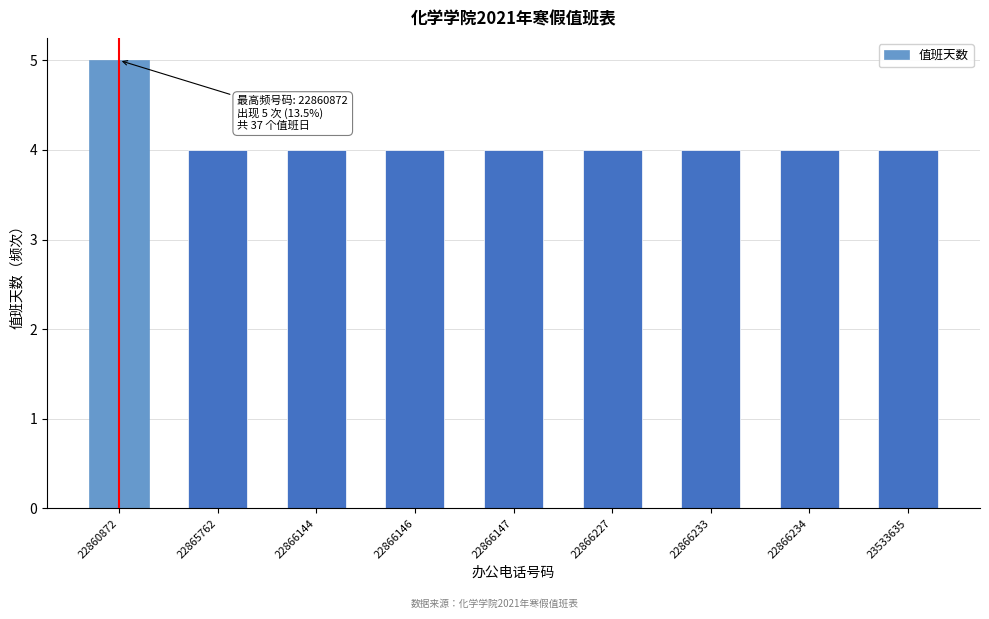

Reading left to right, what are all the values shown in this chart?

5	4	4	4	4	4	4	4	4